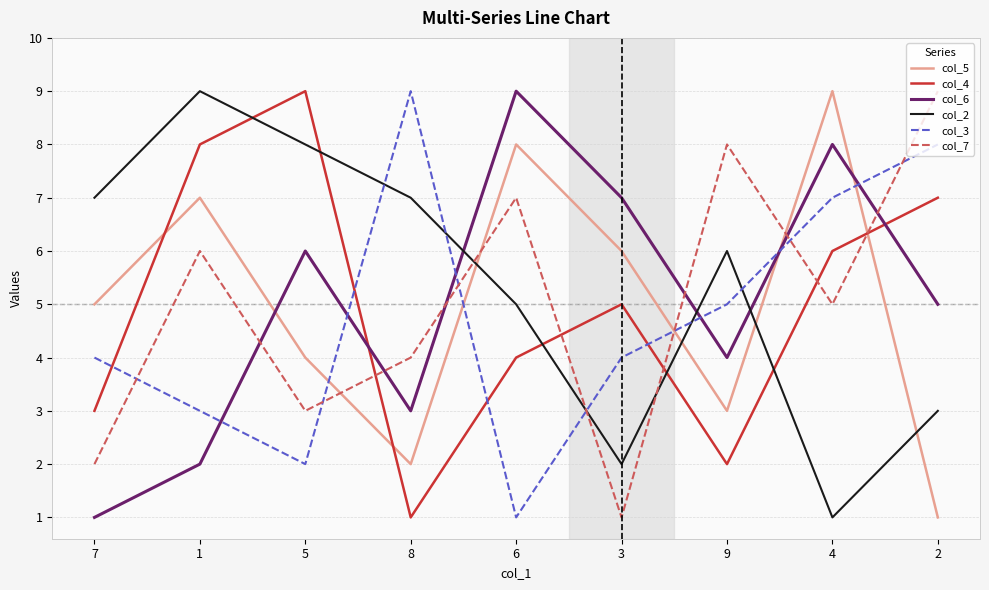

What are all the series names shown in the legend?

col_5, col_4, col_6, col_2, col_3, col_7